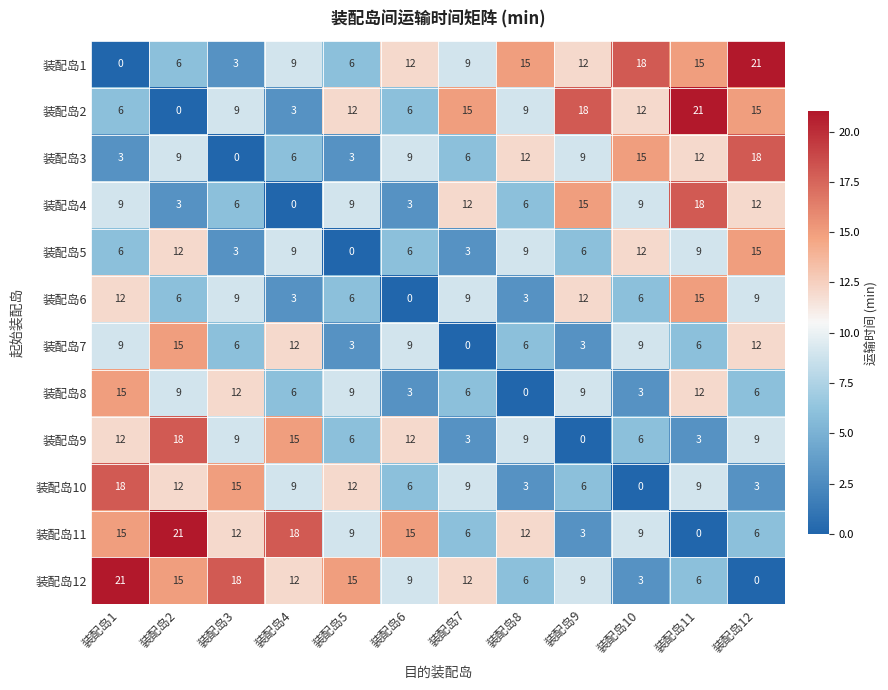

What is the approximate value of 装配岛11 at 装配岛2, to the nearest 10?

20